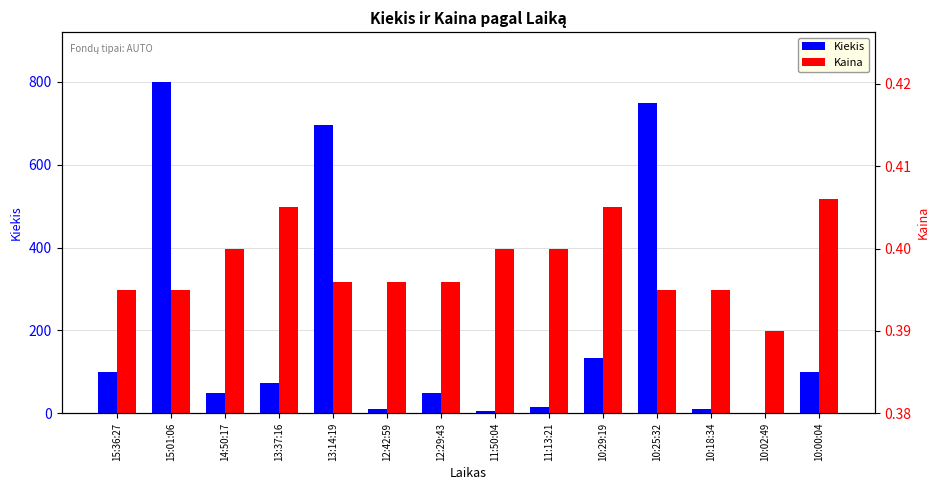

At which label does Kiekis first exceed 74?

15:36:27